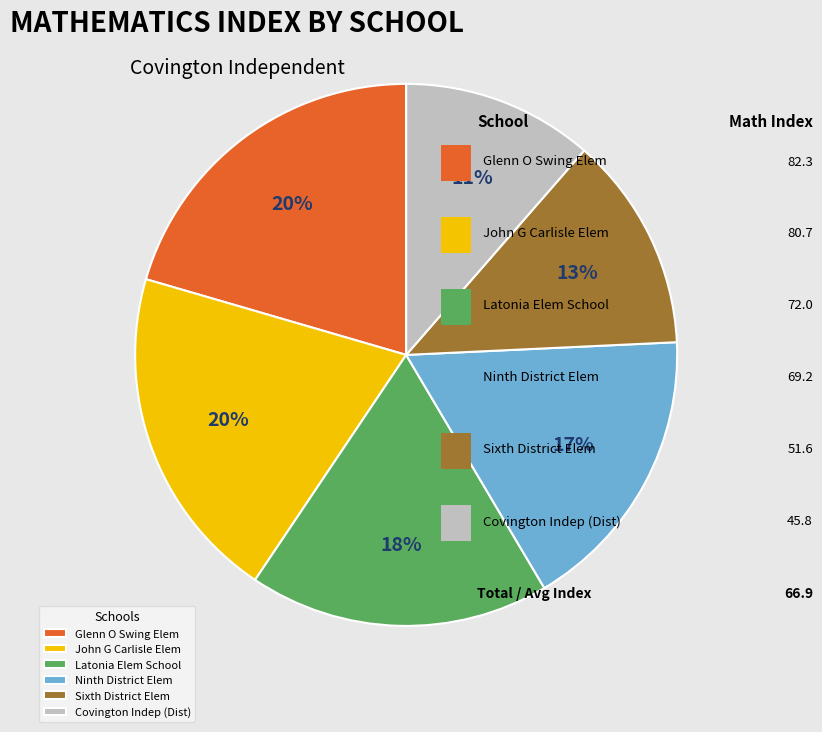

Is there any slice that represents more than half of the pie?

No